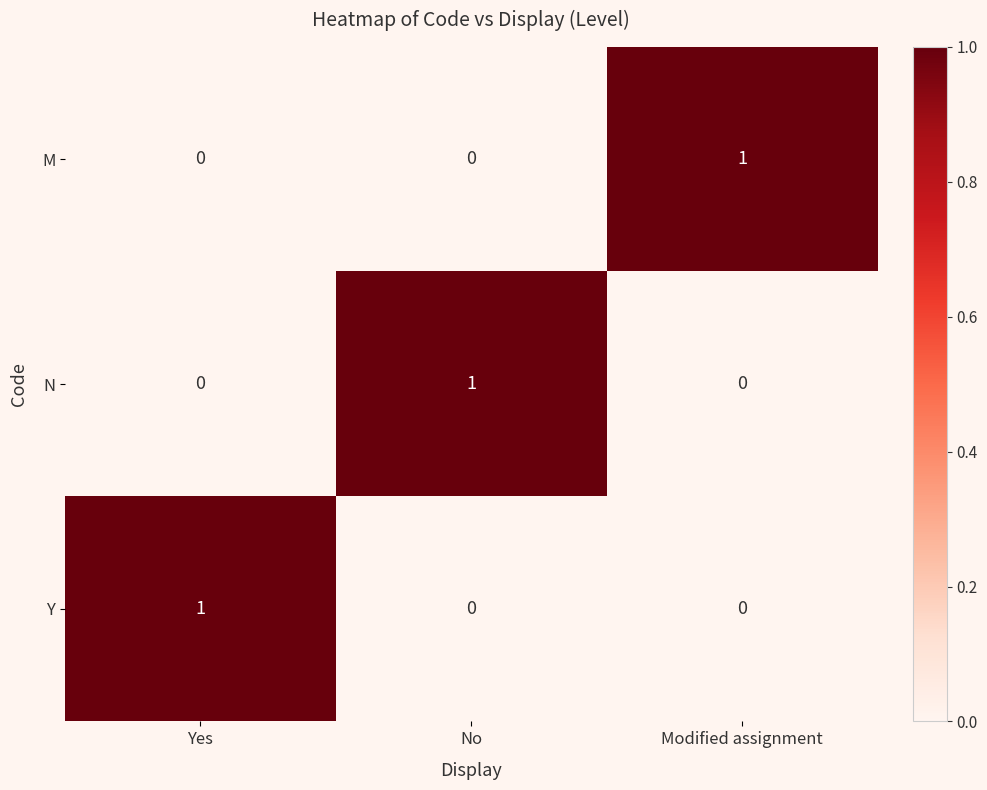

Is the value of Y at Yes greater than the value of N at Yes?

Yes